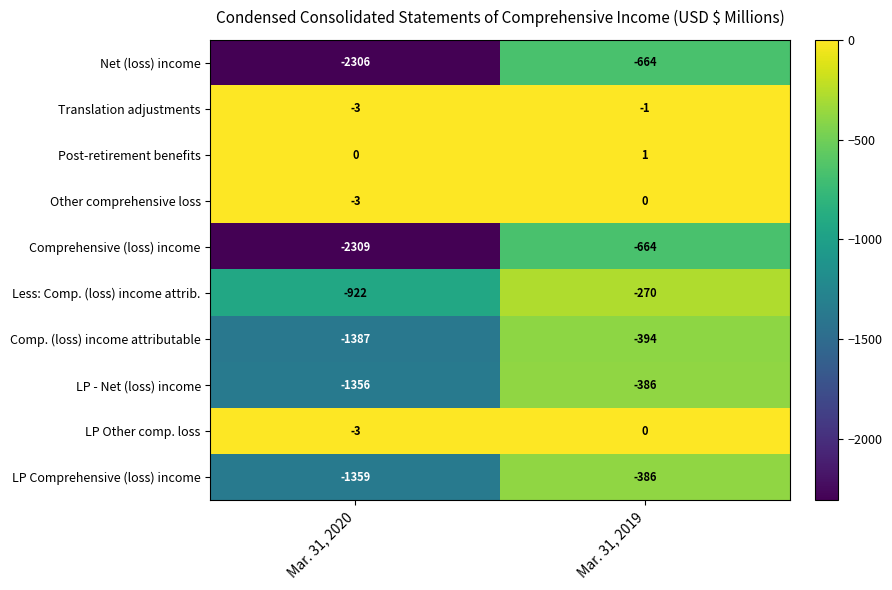

List the labels in order of LP Comprehensive (loss) income value, largest first.

Mar. 31, 2019, Mar. 31, 2020